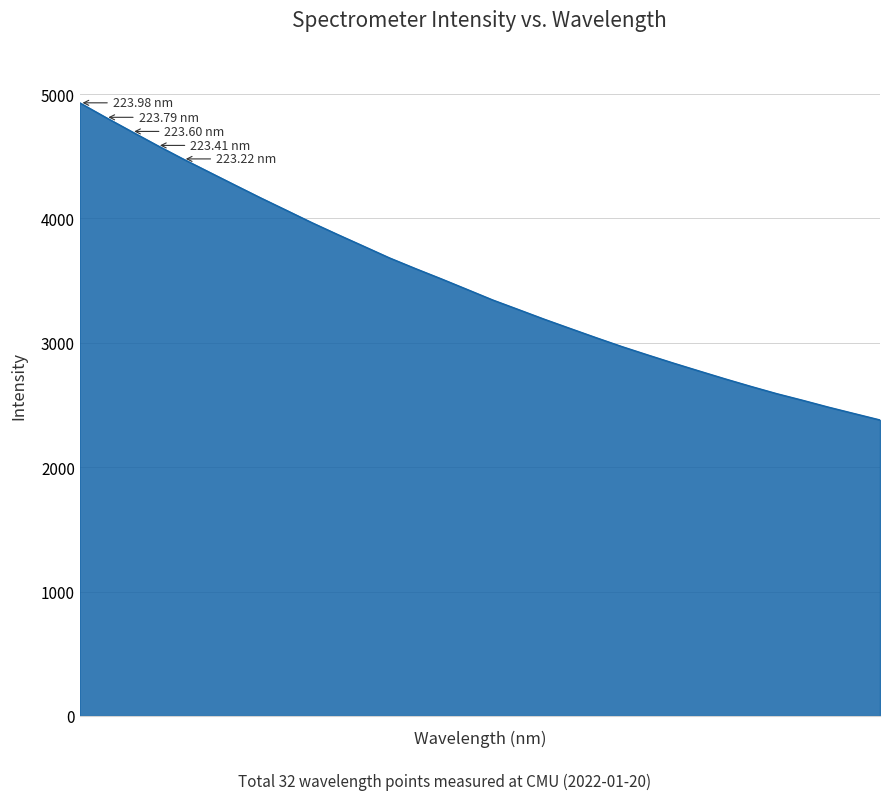

What is the difference between the maximum and minimum values?

2550.4